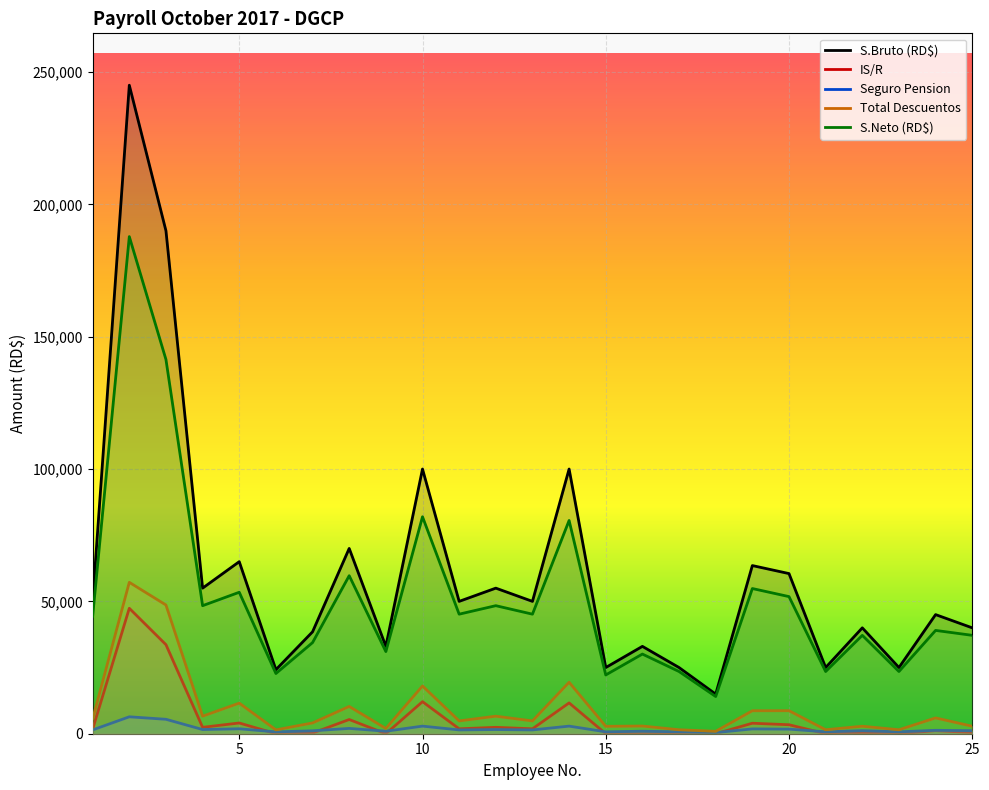

Reading left to right, what are all the values shown in this chart?

S.Bruto (RD$): 50000.0	245000.0	190000.0	55000.0	65000.0	24200.0	38500.0	70000.0	33000.0	100000.0	50000.0	55000.0	50000.0	100000.0	25000.0	33000.0	25000.0	14960.0	63525.0	60500.0	25000.0	40000.0	25000.0	45000.0	40000.0
IS/R: 1714.1	47388.3	33640.0	2419.8	4054.5	0.0	230.9	5368.5	0.0	12105.4	1854.0	2419.8	1854.0	11639.0	0.0	0.0	0.0	0.0	3963.5	3394.2	0.0	442.6	0.0	1148.3	442.6
Seguro Pension: 1435.0	6392.6	5453.0	1578.5	1865.5	694.5	1105.0	2009.0	947.1	2870.0	1435.0	1578.5	1435.0	2870.0	717.5	947.1	717.5	429.4	1823.2	1736.3	717.5	1148.0	717.5	1291.5	1148.0
Total Descuentos: 5626.9	57191.6	48630.2	6628.0	11558.2	1455.2	4074.7	10302.2	1975.3	18040.4	4834.0	6628.0	4834.0	19439.5	2800.9	2908.1	1502.5	909.1	8675.5	8699.2	1502.5	2831.7	1502.5	5971.1	2831.7
S.Neto (RD$): 44373.2	187808.4	141369.9	48372.0	53441.8	22744.8	34425.3	59697.8	31024.7	81959.6	45166.0	48372.0	45166.0	80560.5	22199.1	30091.9	23497.5	14050.9	54849.4	51800.8	23497.5	37168.3	23497.5	39028.8	37168.3